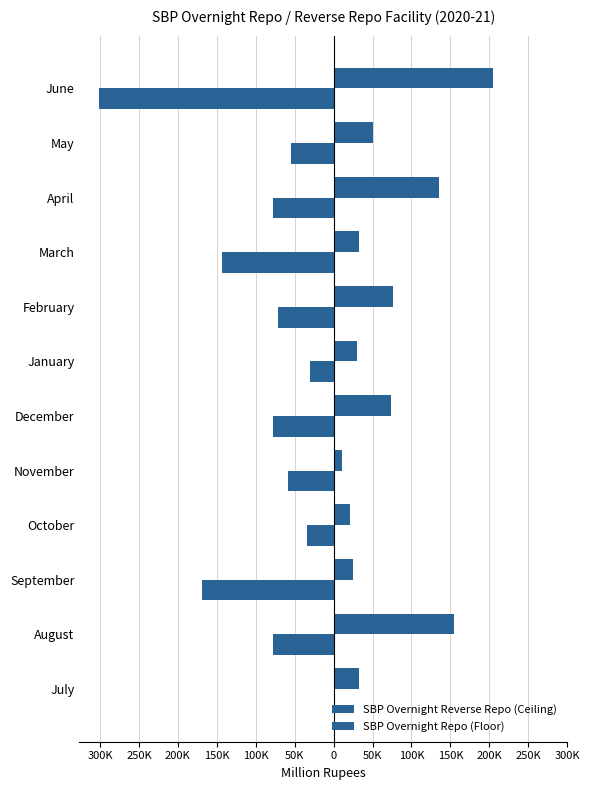

List the series in order of their peak value, lowest first.

SBP Overnight Repo (Floor), SBP Overnight Reverse Repo (Ceiling)